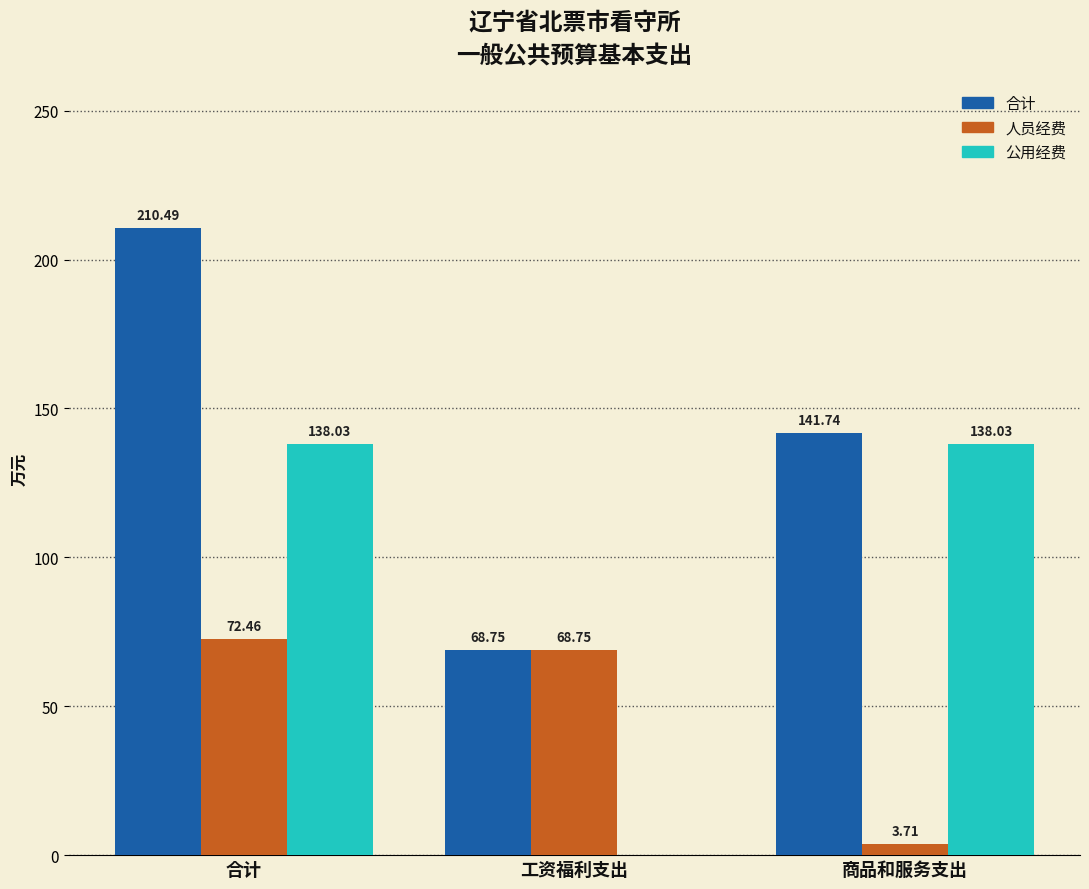

Reading left to right, extract all data points from this chart.

合计: 210.5	68.8	141.7
人员经费: 72.5	68.8	3.7
公用经费: 138.0	0.0	138.0